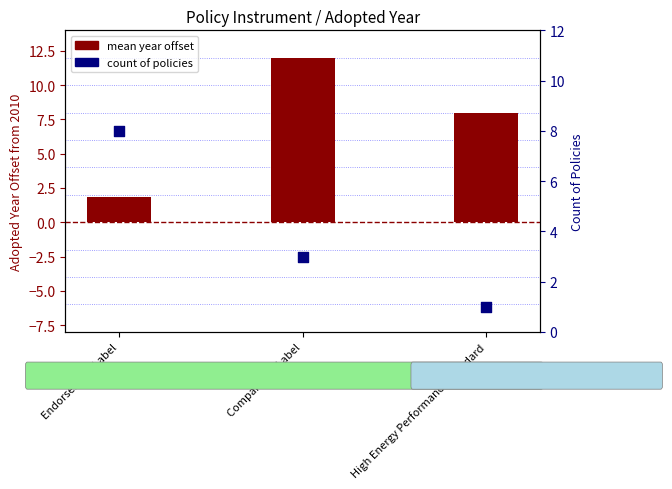

Which series reaches the minimum Y coordinate?

count of policies